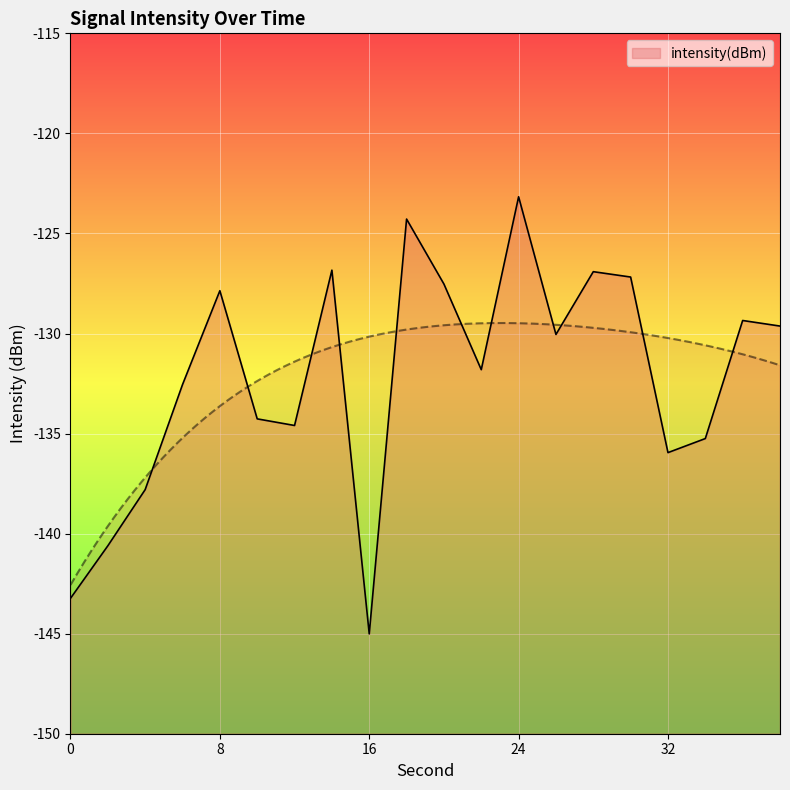

At which label is the value closest to -134?

10